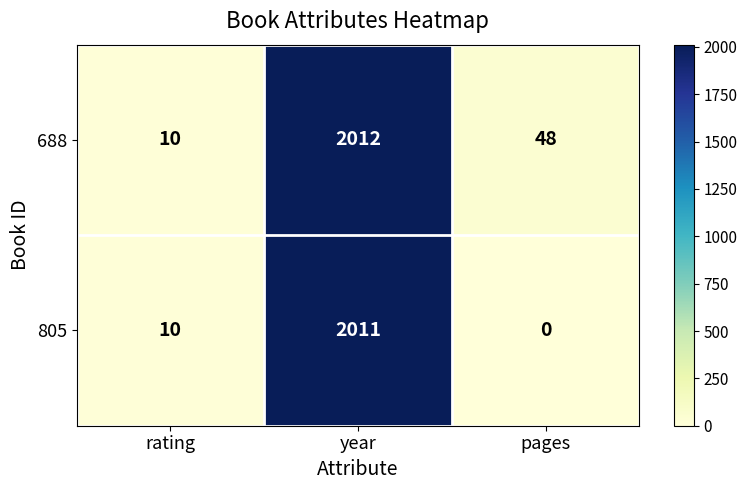

Reading left to right, transcribe all the data shown in this chart.

688: rating=10	year=2012	pages=48
805: rating=10	year=2011	pages=0